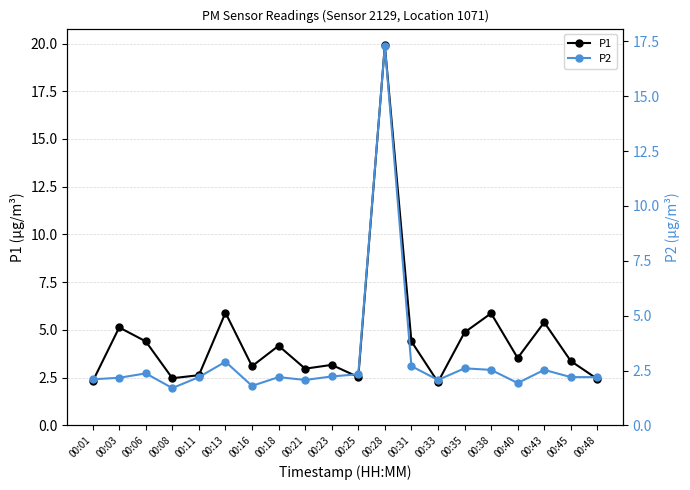

Reading left to right, list all the values displayed in this chart.

P1: 2.3	5.1	4.4	2.5	2.6	5.9	3.1	4.2	3.0	3.2	2.5	19.9	4.4	2.3	4.9	5.9	3.5	5.4	3.4	2.4
P2: 2.1	2.2	2.4	1.7	2.2	2.9	1.8	2.2	2.1	2.2	2.3	17.3	2.7	2.1	2.6	2.5	1.9	2.5	2.2	2.2